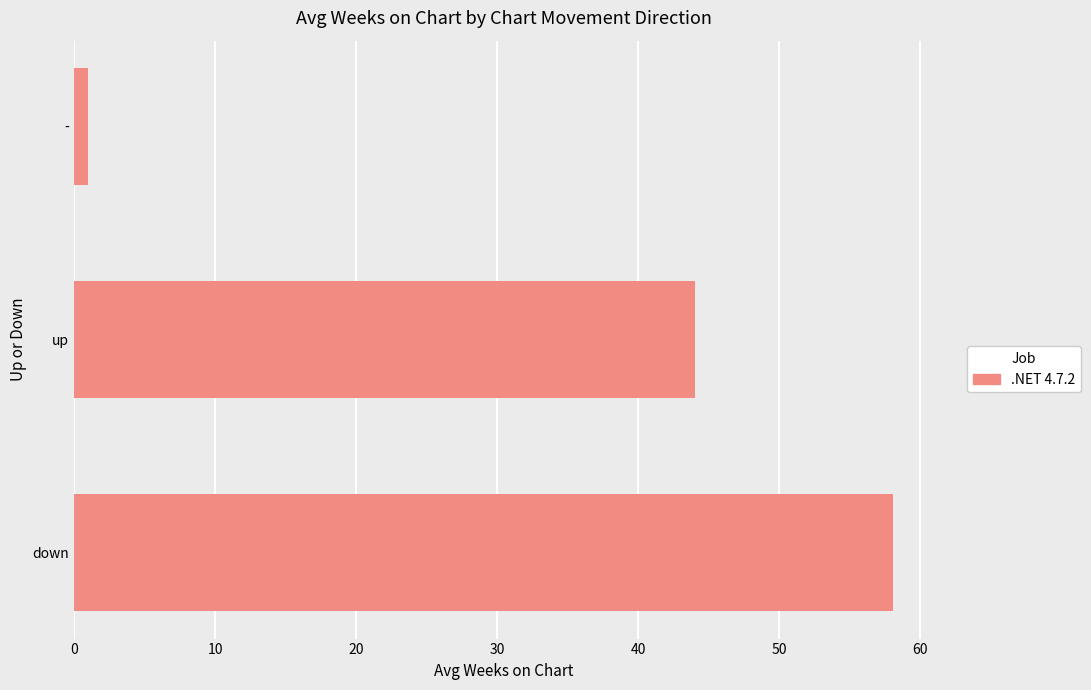

What is the difference between the maximum and minimum values?

57.0